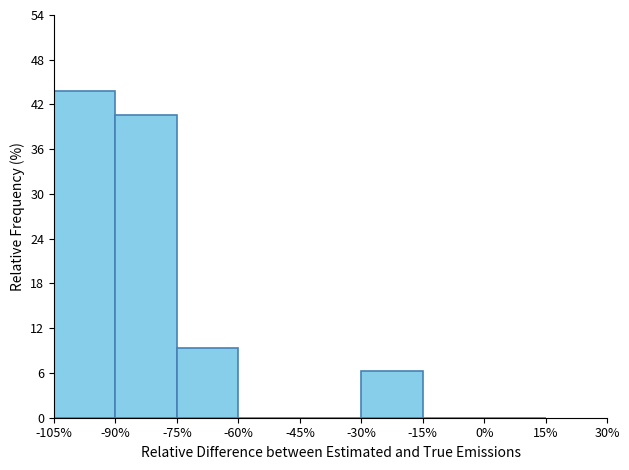

Reading left to right, transcribe this chart: for each bar, give the range it covers on the x-axis and its height. The values are not printed on the chart, so give them approximately, as read against the axis.

-105% to -90%: 44
-90% to -75%: 41
-75% to -60%: 9
-60% to -45%: 0
-45% to -30%: 0
-30% to -15%: 6
-15% to 0%: 0
0% to 15%: 0